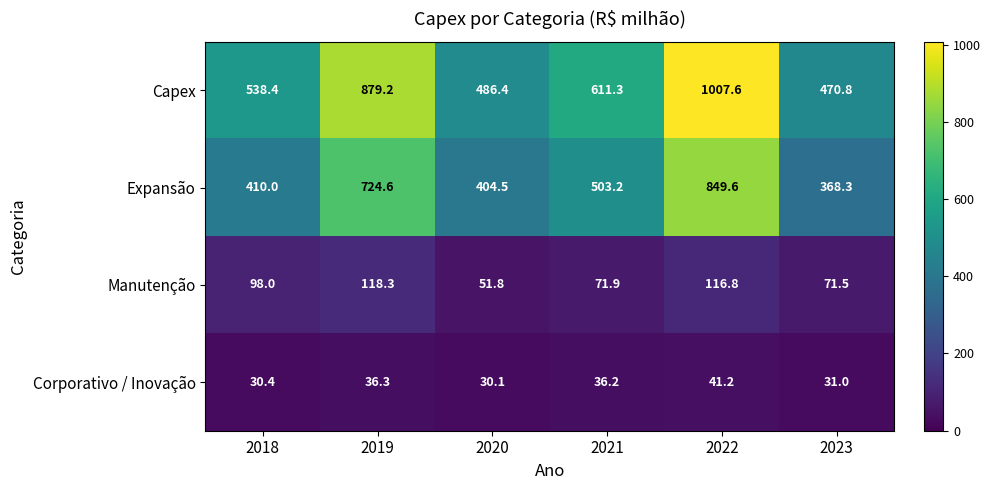

Rank the series at 2023 from highest to lowest value.

Capex, Expansão, Manutenção, Corporativo / Inovação